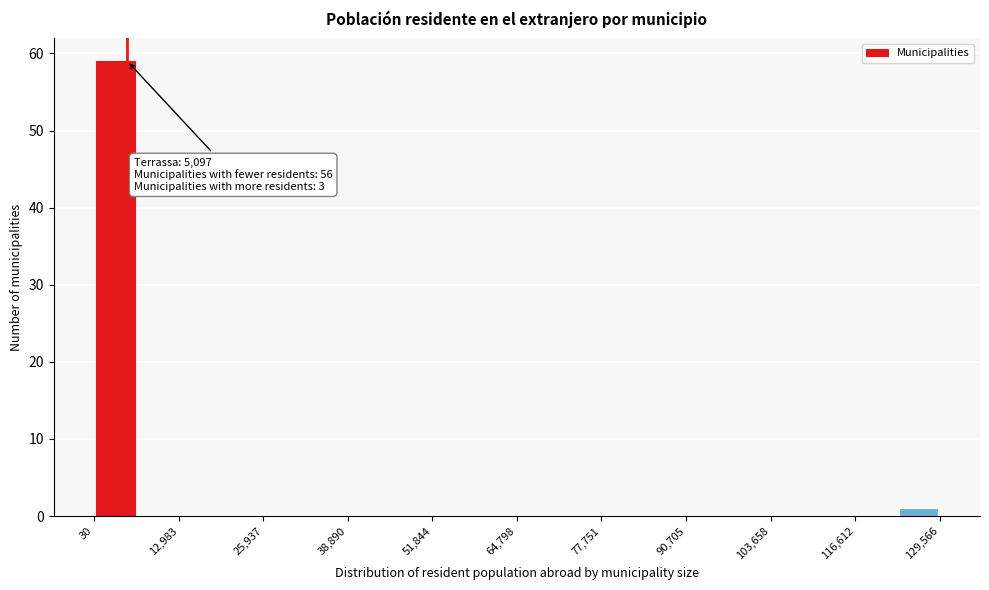

Around what value on the x-axis is the tallest bar? Give the approximate position of its centre, as read against the axis.

4000